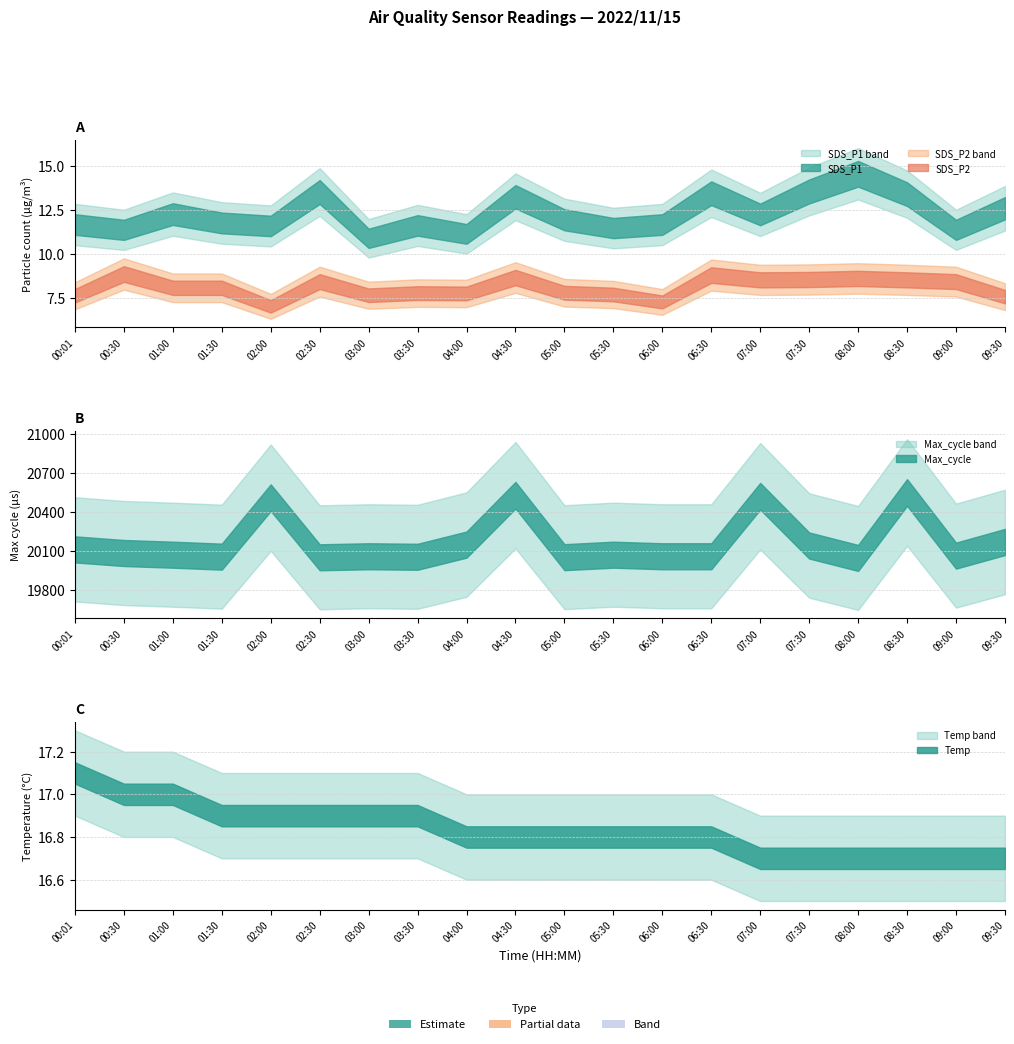

What is the value of the SDS_P1 point at the 6th from the left?

13.5